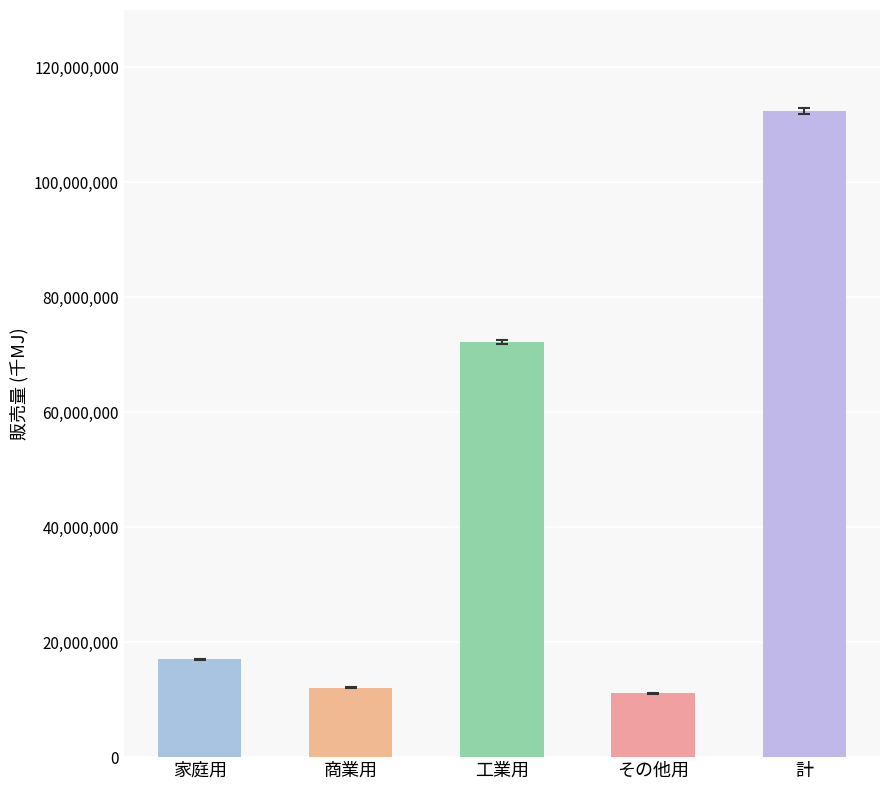

Which has a higher value, 計 or その他用?

計